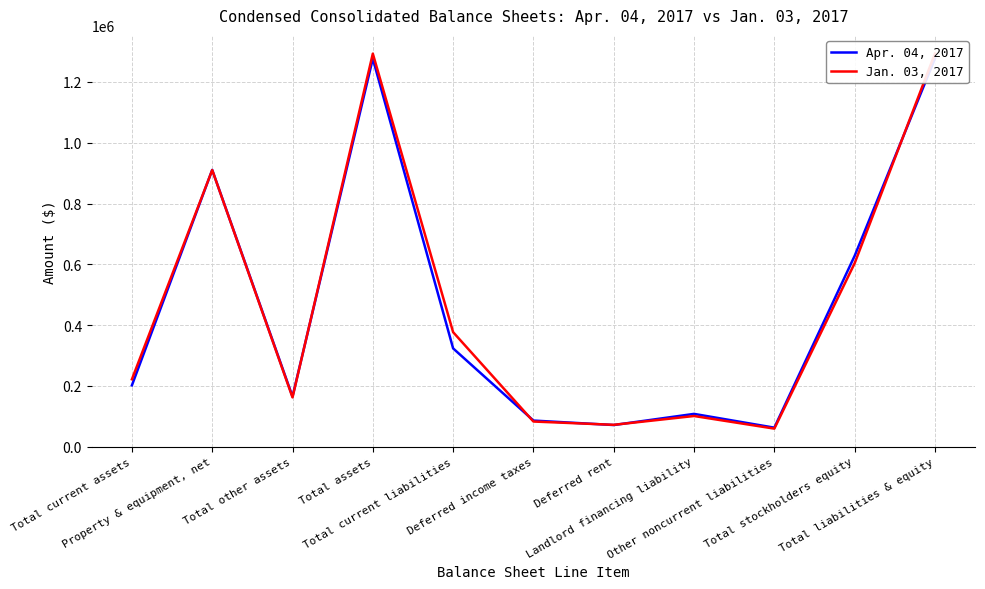

True or false: Apr. 04, 2017 has a value of 107541 at Landlord financing liability.

True